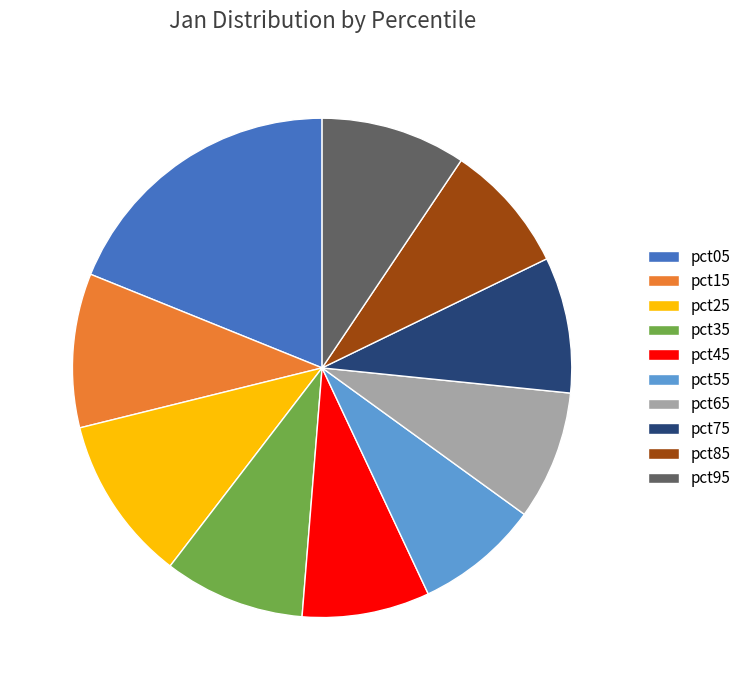

Which category has the biggest portion of the pie?

pct05